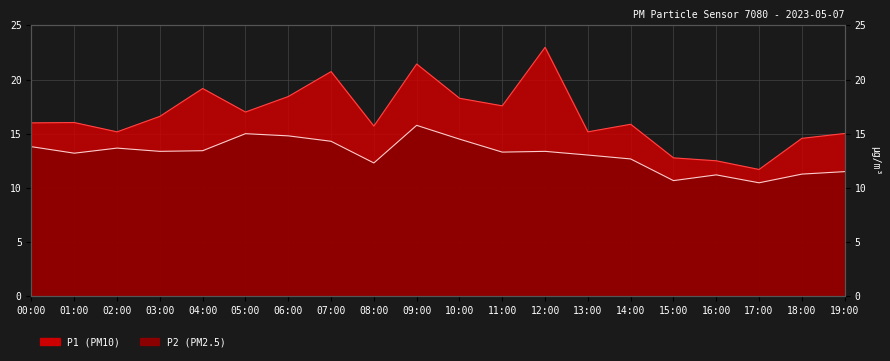

List the series in order of their peak value, highest first.

P1, P2